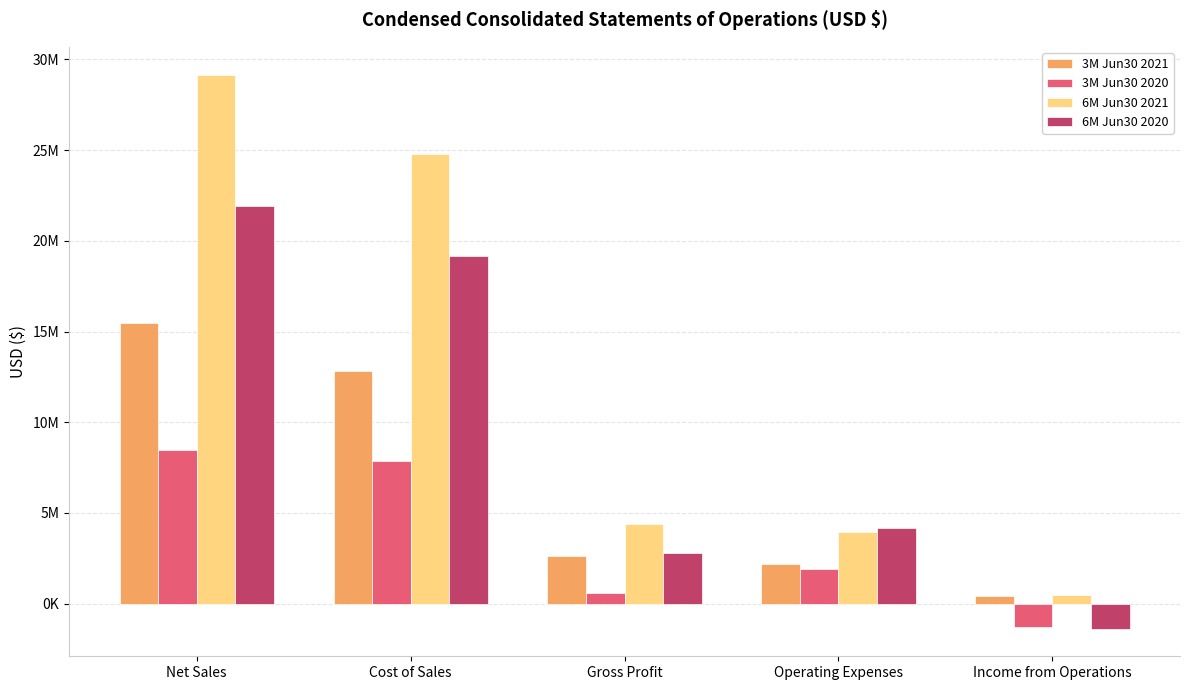

What are all the series names shown in the legend?

3M Jun30 2021, 3M Jun30 2020, 6M Jun30 2021, 6M Jun30 2020